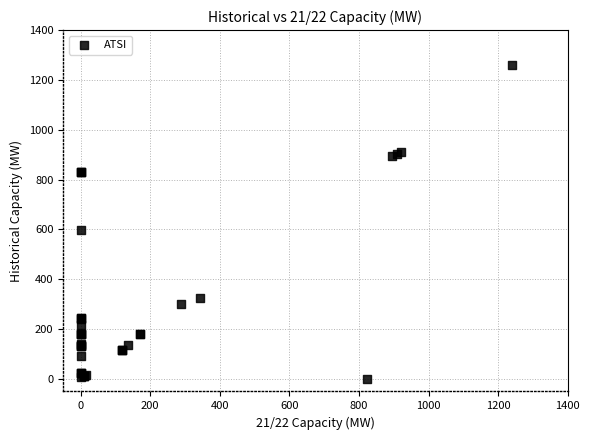

What Y value in the scatter plot is closest to 630?

597.0